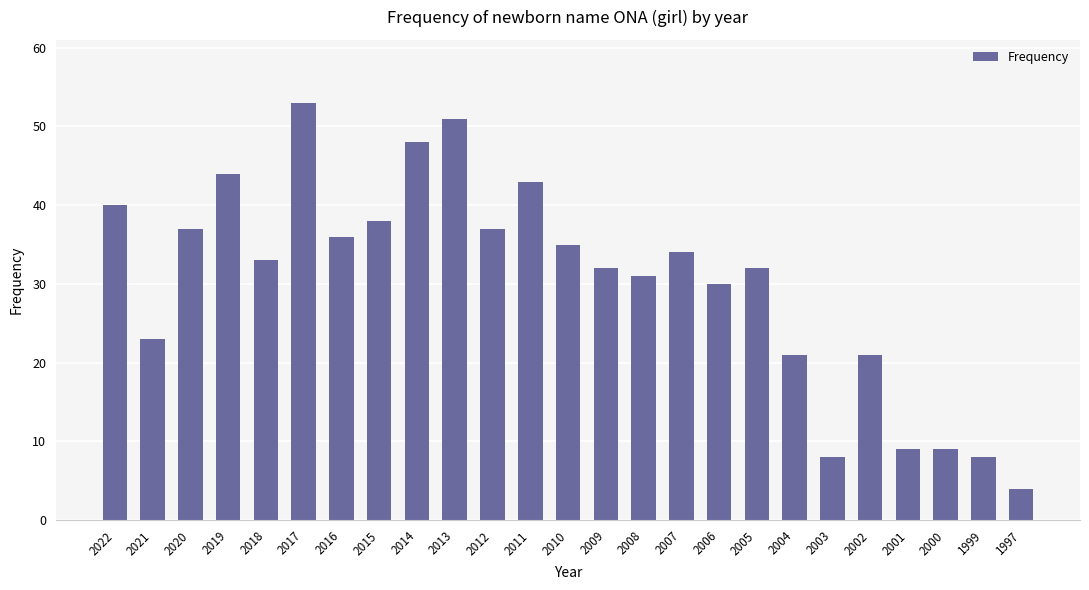

What is the value of the 6th bar from the left?

53